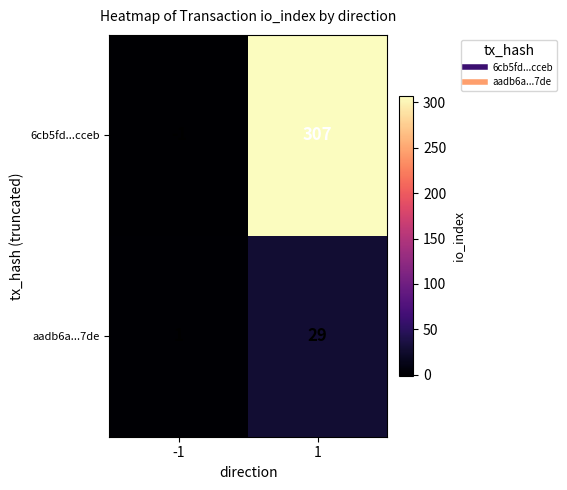

List the series in order of their overall mean, highest first.

6cb5fd...cceb, aadb6a...7de